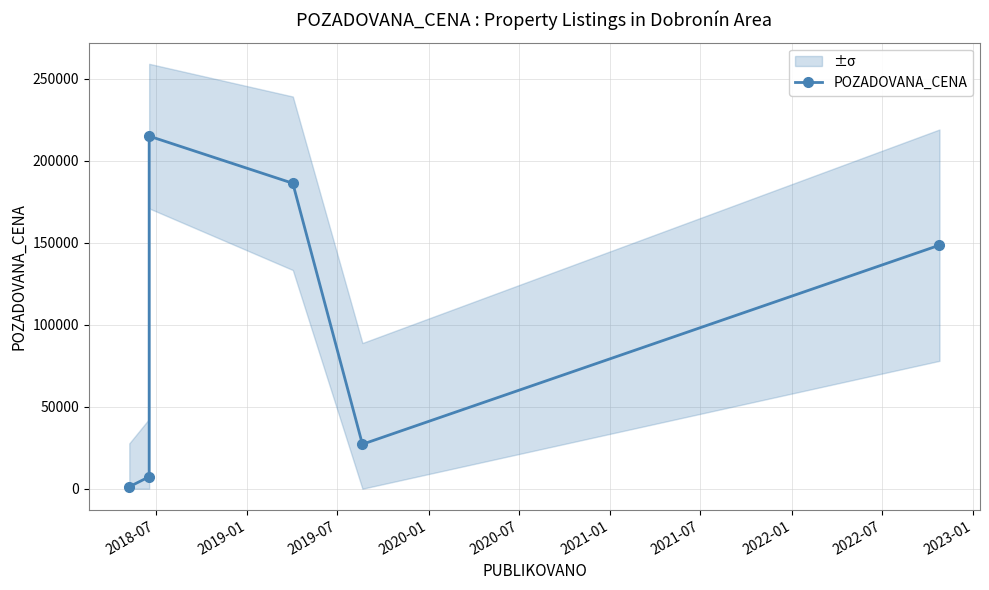

What is the difference between the second highest and second lowest values?

178920